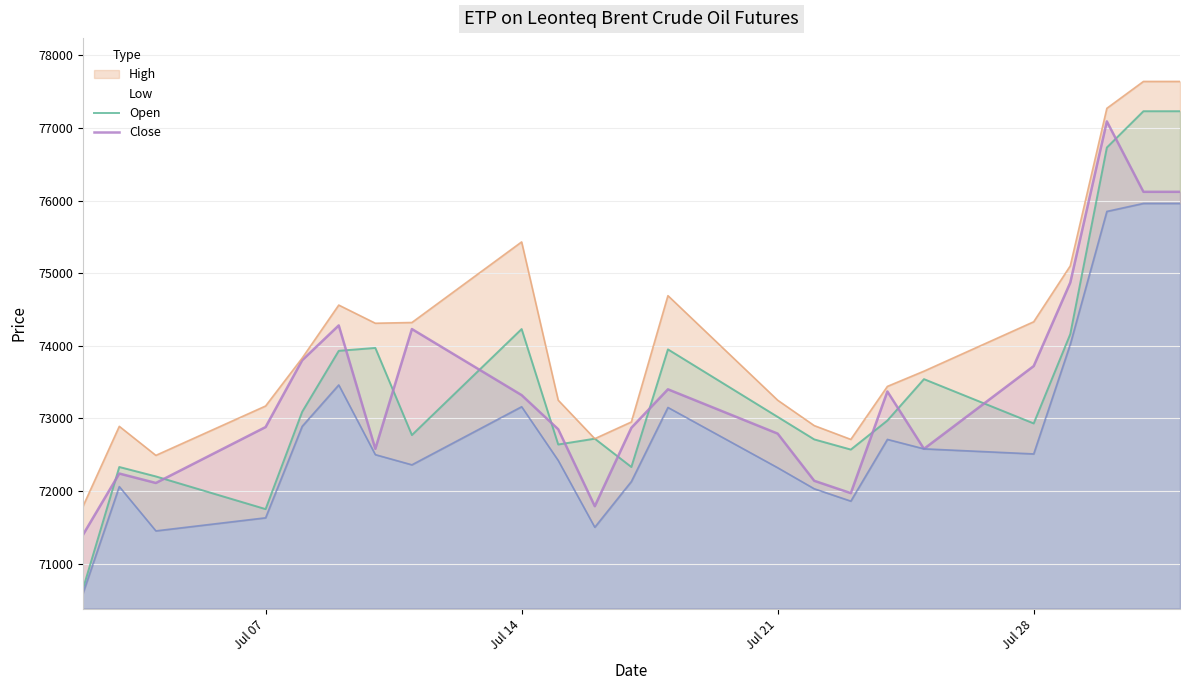

How many categories are shown in the chart?

23